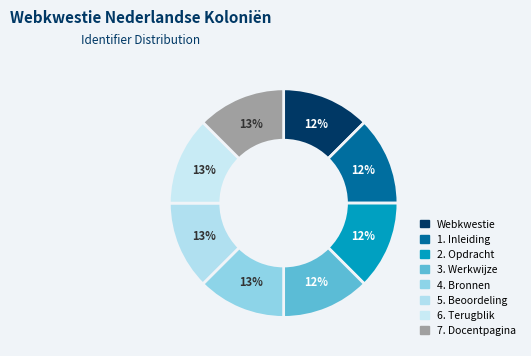

To the nearest percent, what is the combined percentage of 4. Bronnen and 3. Werkwijze?

25%